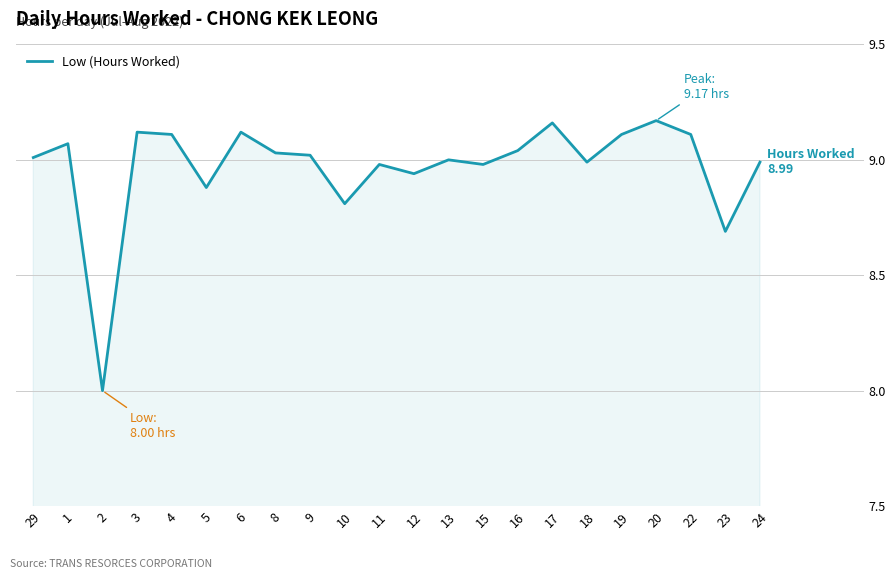

Count the number of data series in this chart.

1